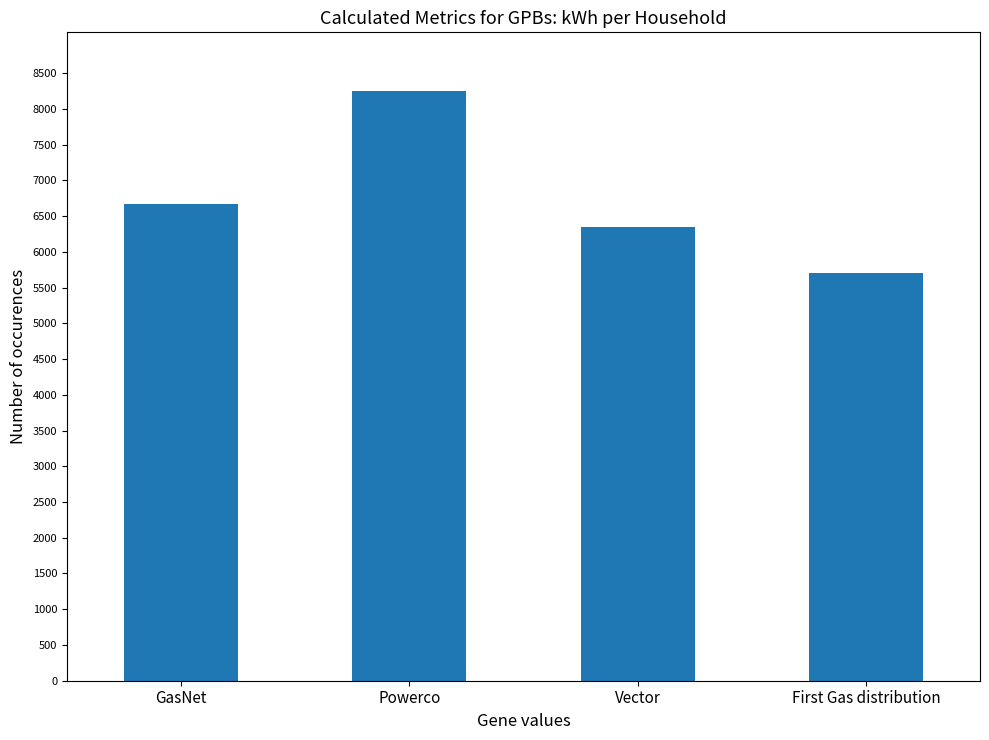

List the labels in order of value, largest first.

Powerco, GasNet, Vector, First Gas distribution